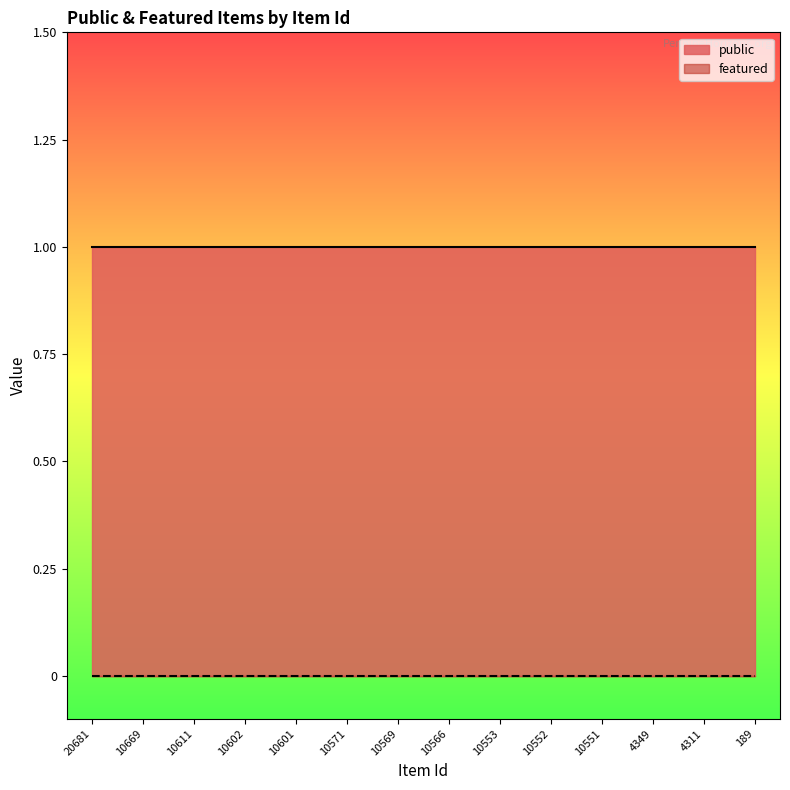

What is the value of the public point at the 4th from the left?

1